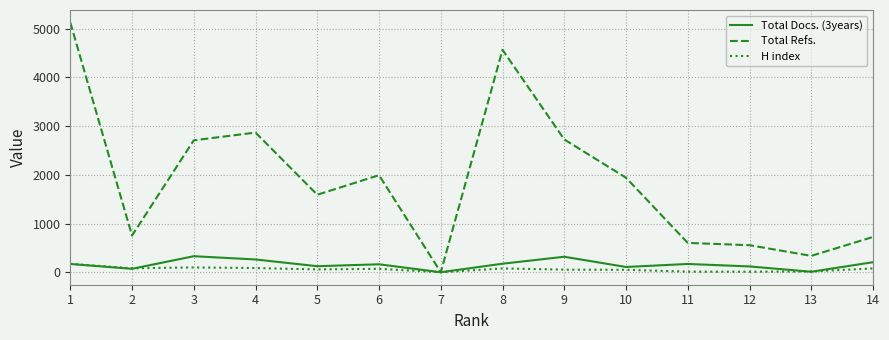

Is the value of H index at 5 greater than the value of Total Docs. (3years) at 6?

No